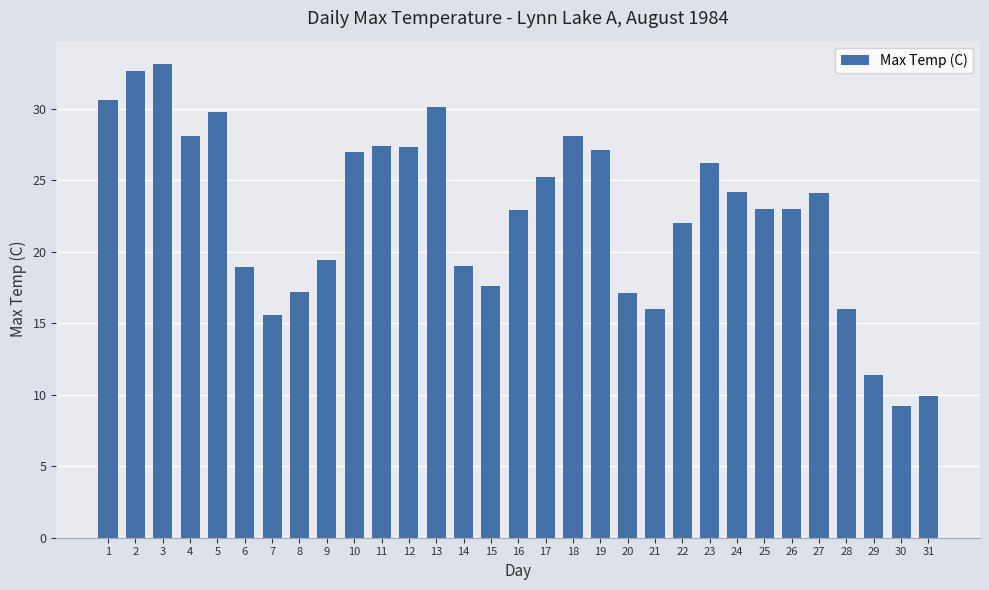

Are the bars grouped side by side (vs. stacked)?

No